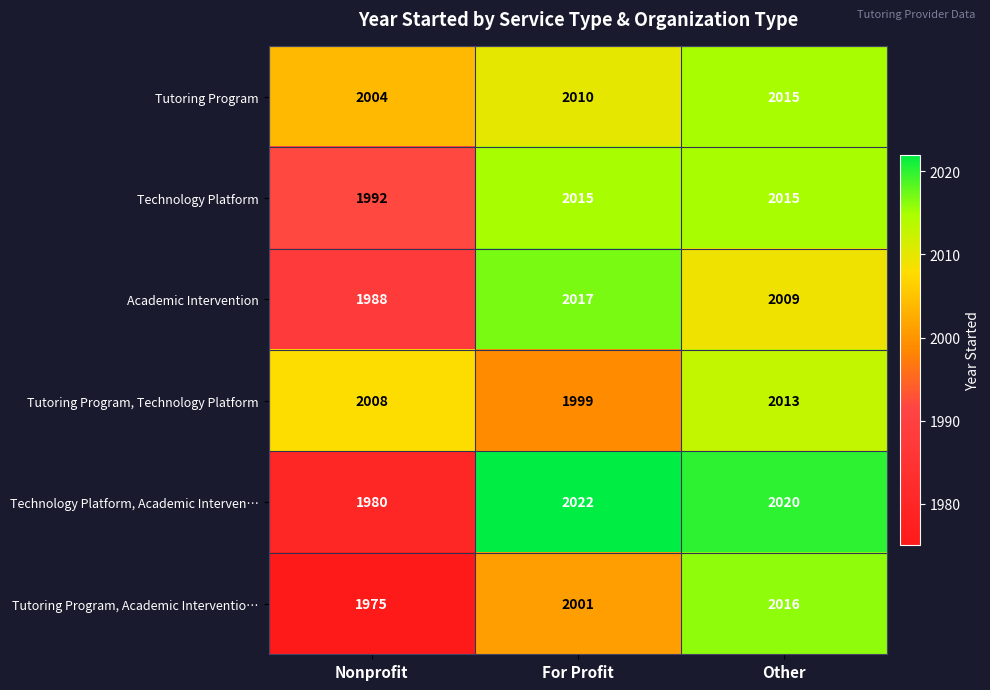

How many categories are shown in the chart?

3